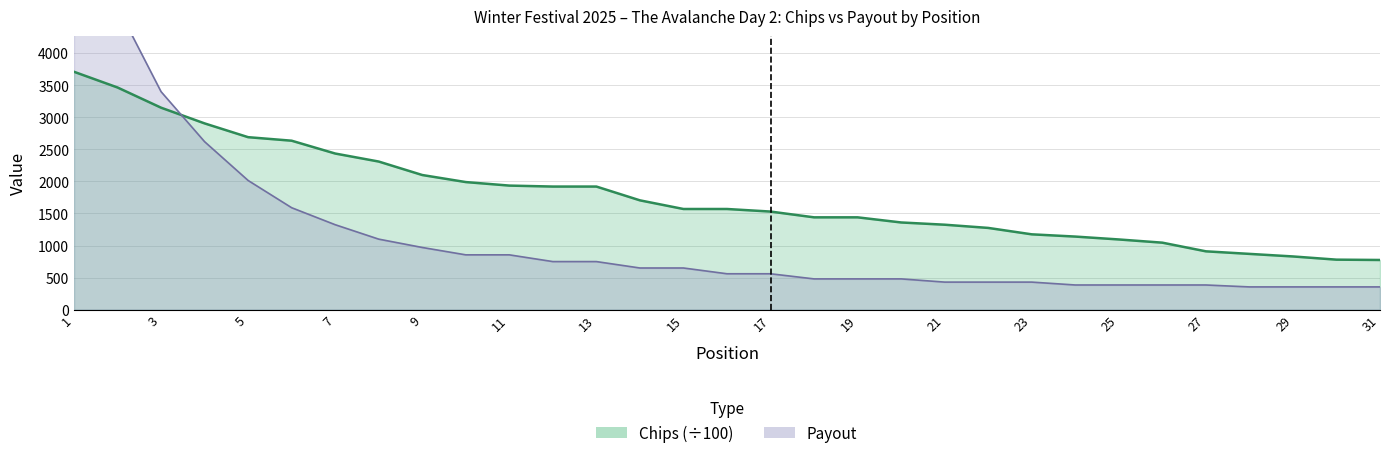

What is the maximum value for Payout?

7000